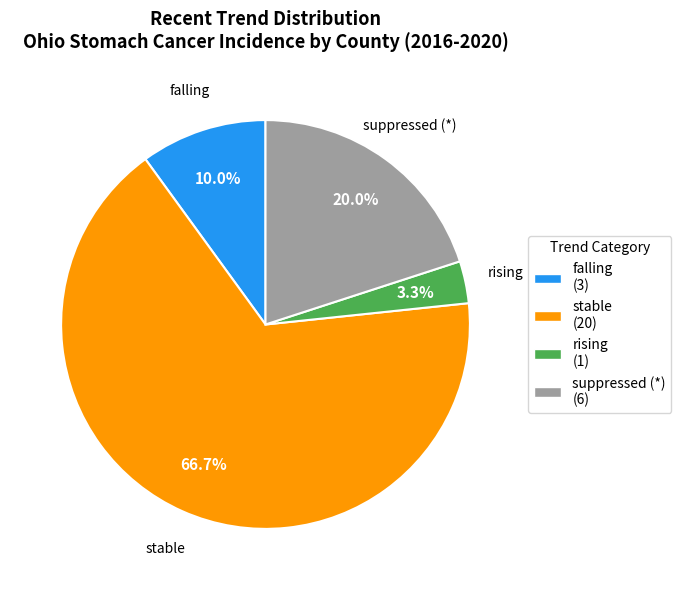

What percentage is the stable slice, to the nearest percent?

67%